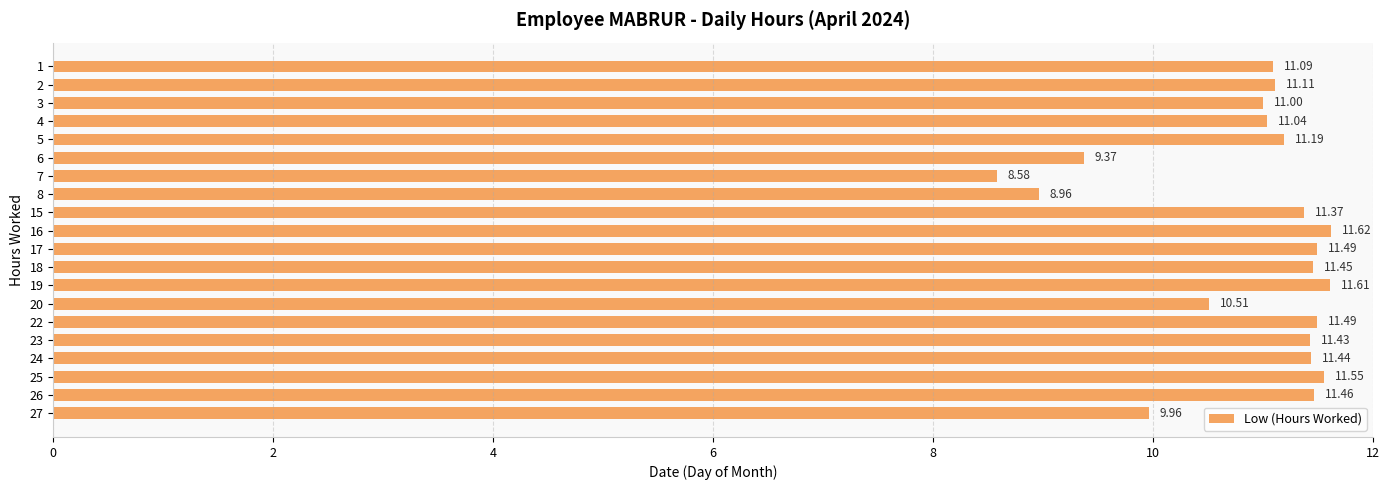

What is the change in value from 8 to 27?

+1.0